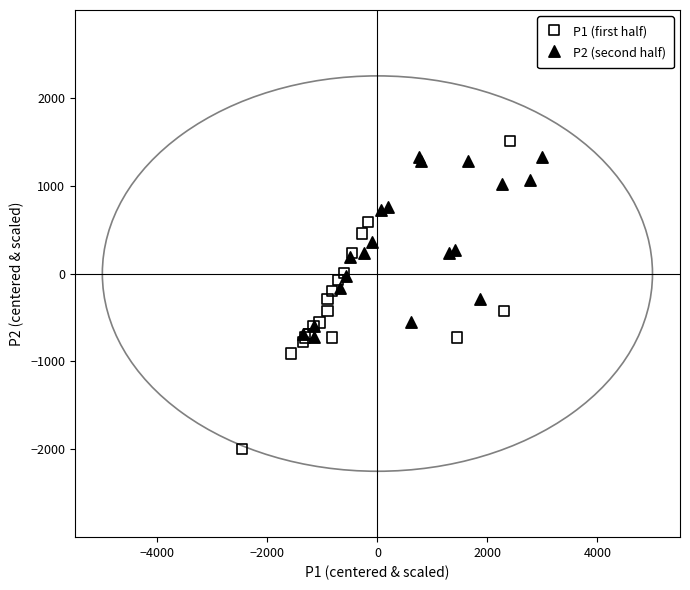

Which series has the largest Y range (max minus min)?

P1 (first half)